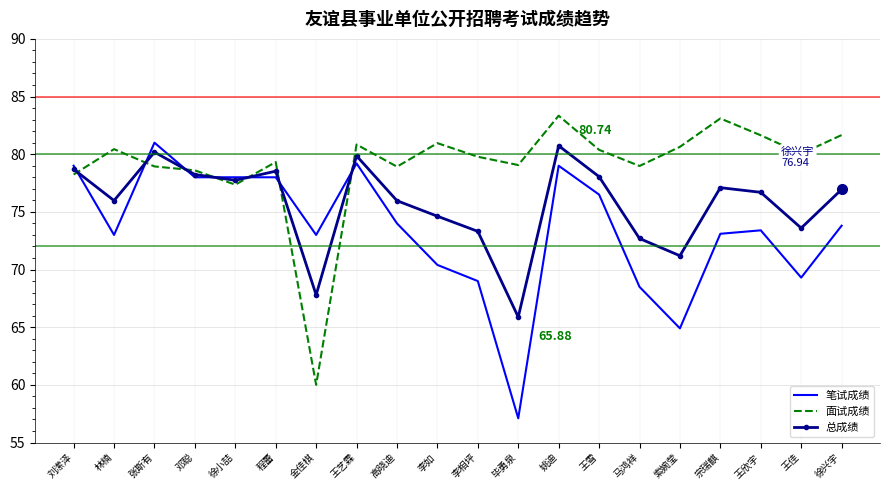

What is the spread (max minus min) of values at 李如?

10.6